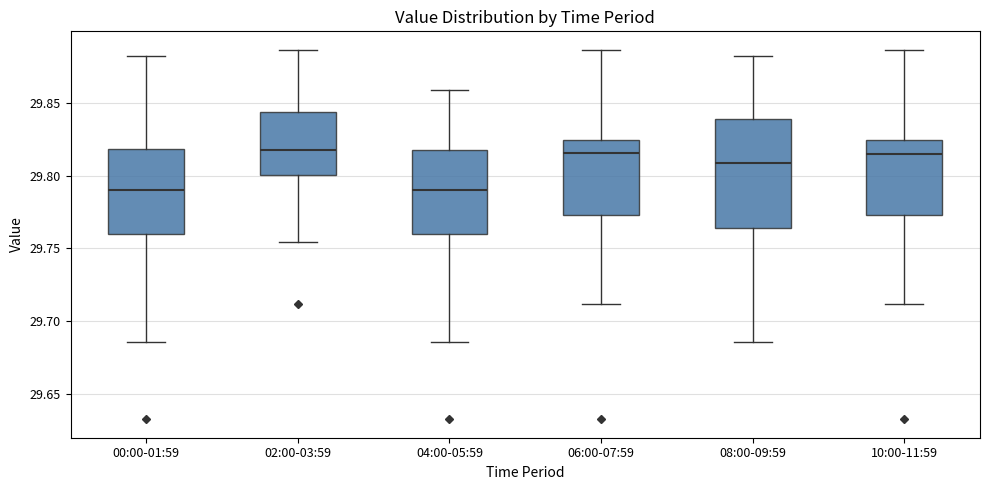

Reading left to right, read every box against the y-axis: the position of its median line, the range the box covers, and the ends of its whiskers. The values are not printed on the chart, so give them approximately, as read against the axis.

00:00-01:59: median 29.790, box 29.760 to 29.820, whiskers 29.685 to 29.885
02:00-03:59: median 29.820, box 29.800 to 29.845, whiskers 29.755 to 29.885
04:00-05:59: median 29.790, box 29.760 to 29.820, whiskers 29.685 to 29.860
06:00-07:59: median 29.815, box 29.775 to 29.825, whiskers 29.710 to 29.885
08:00-09:59: median 29.810, box 29.765 to 29.840, whiskers 29.685 to 29.885
10:00-11:59: median 29.815, box 29.775 to 29.825, whiskers 29.710 to 29.885